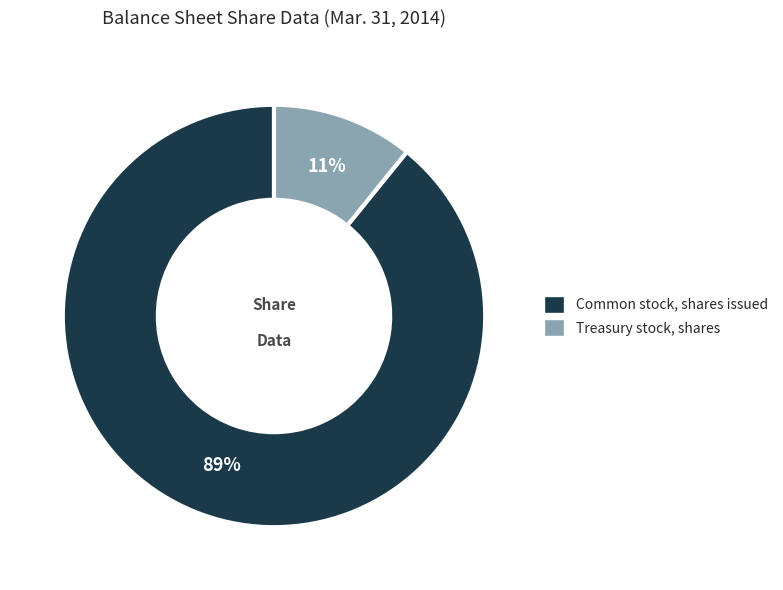

To the nearest percent, what percentage of the pie is Common stock, shares issued?

89%